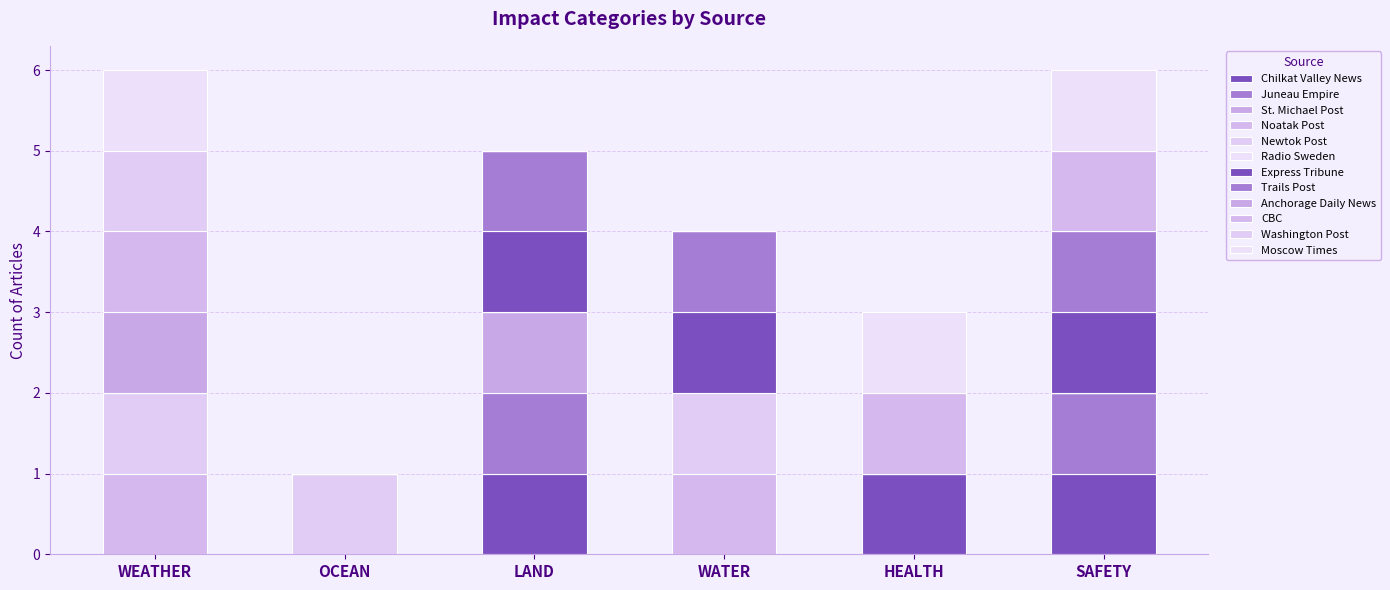

Count the number of data series in this chart.

11